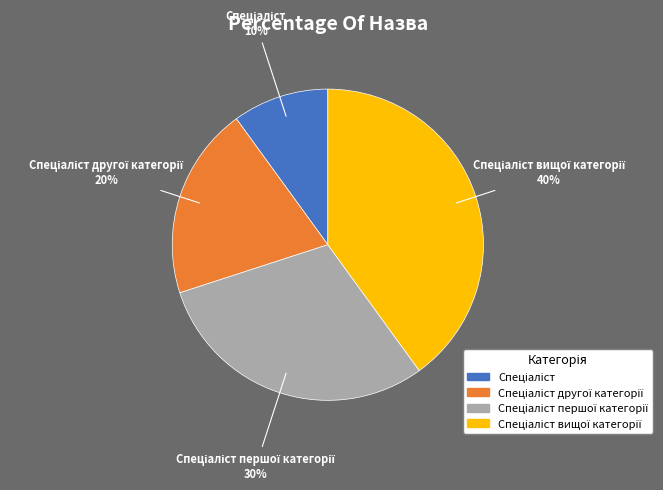

To the nearest percent, what is the average slice percentage?

25%